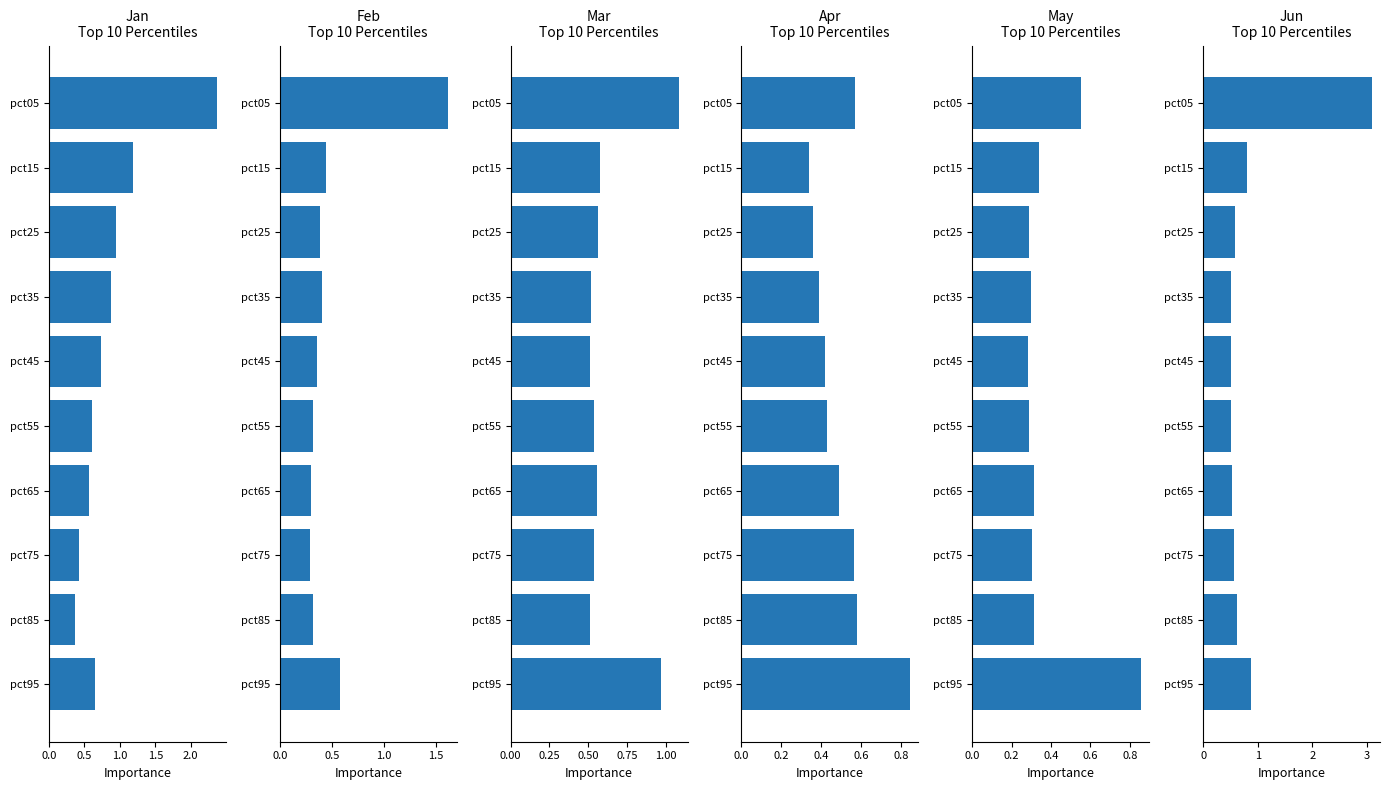

At pct75, list the series in order from largest to smallest.

Jun, Apr, Mar, Jan, May, Feb